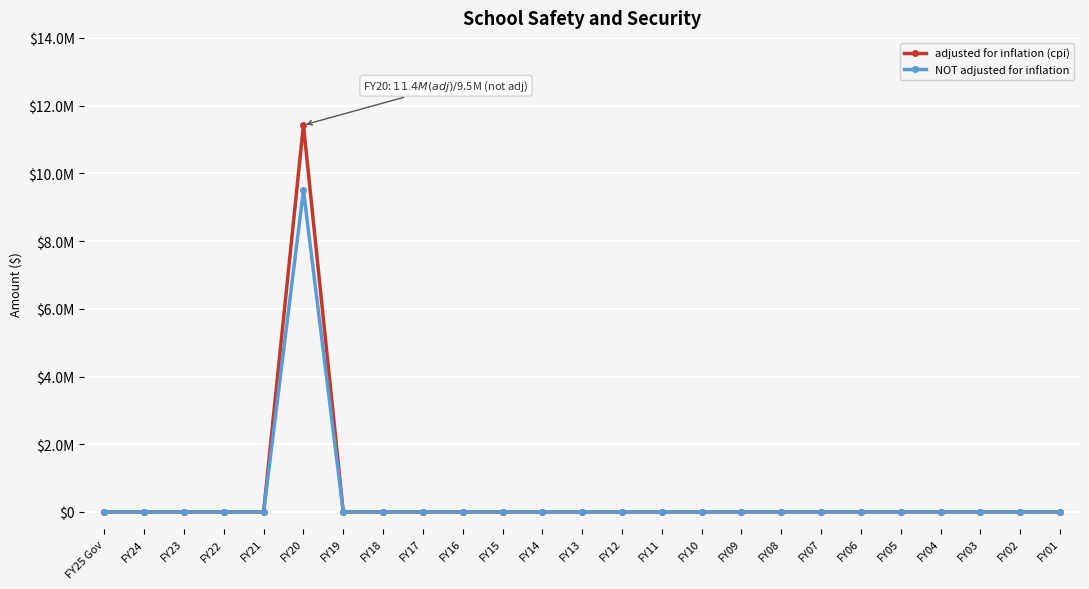

Reading left to right, extract all data points from this chart.

adjusted for inflation (cpi): 0	0	0	0	0	11425353	0	0	0	0	0	0	0	0	0	0	0	0	0	0	0	0	0	0	0
NOT adjusted for inflation: 0	0	0	0	0	9500000	0	0	0	0	0	0	0	0	0	0	0	0	0	0	0	0	0	0	0